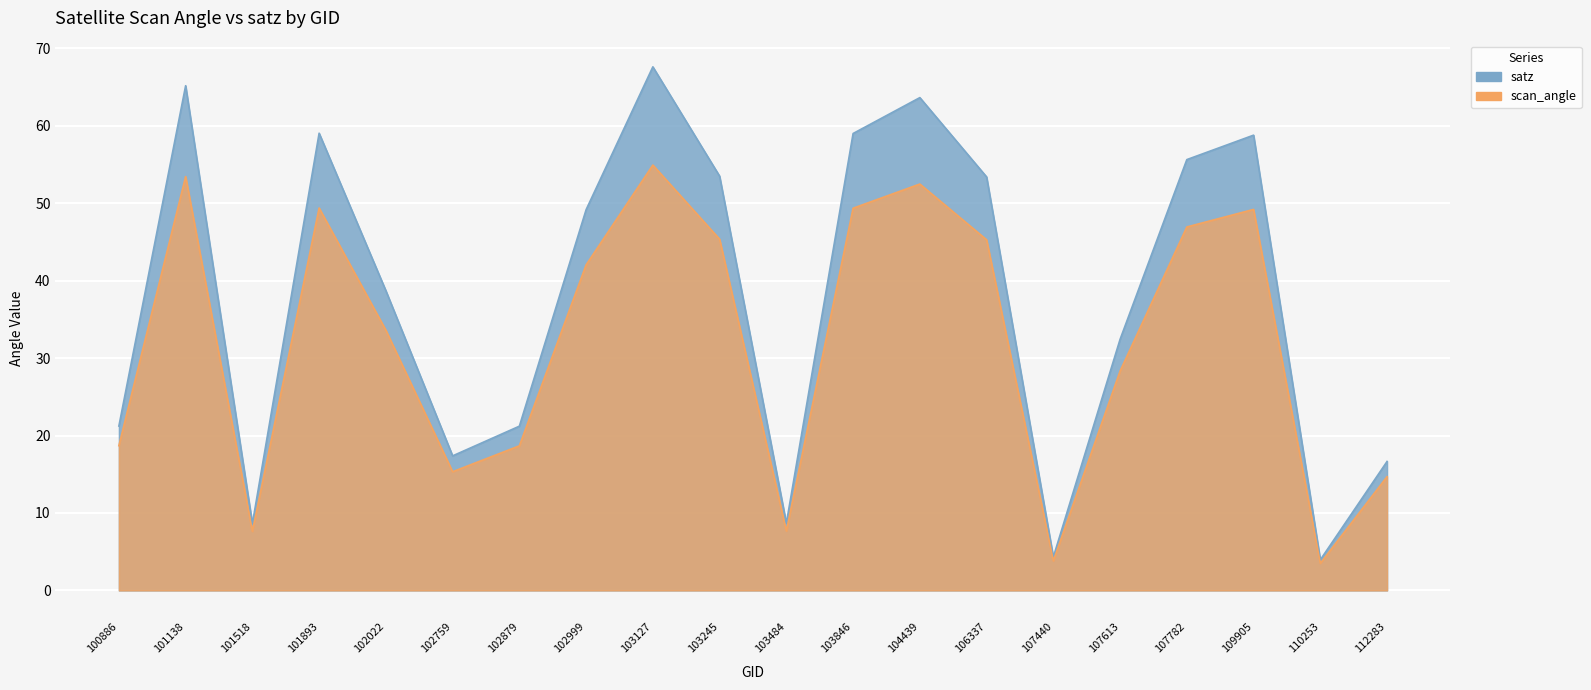

Which has a higher value, 107613 or 101518?

107613